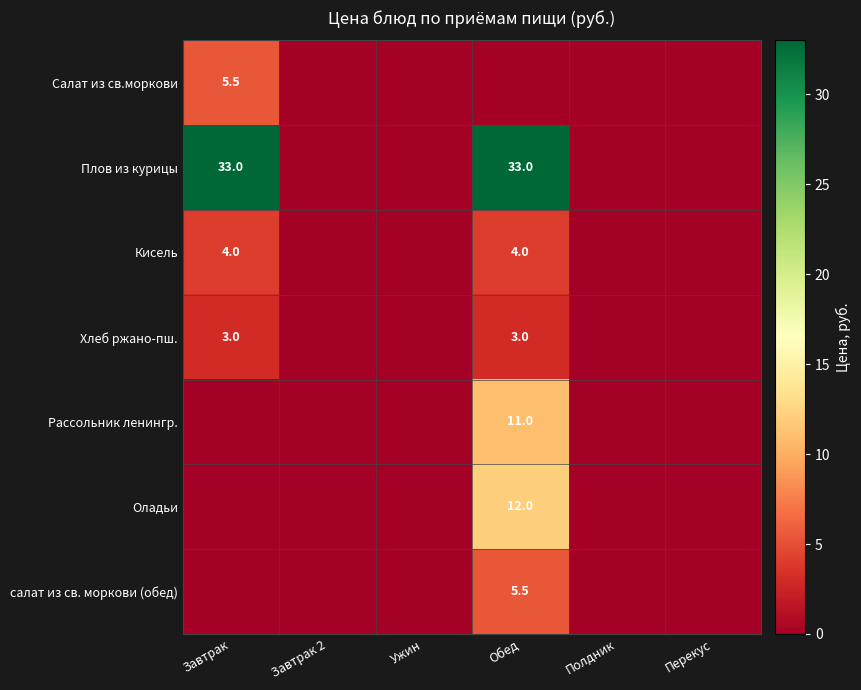

What is the sum of the Хлеб ржано-пш. values at Завтрак and Обед?

6.0